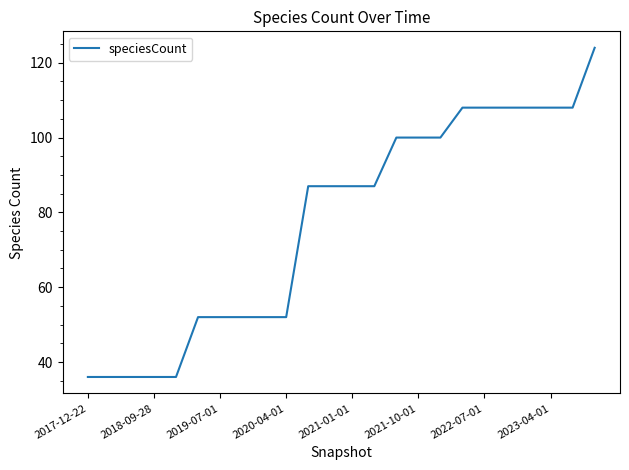

What is the difference between the maximum and minimum values?

88